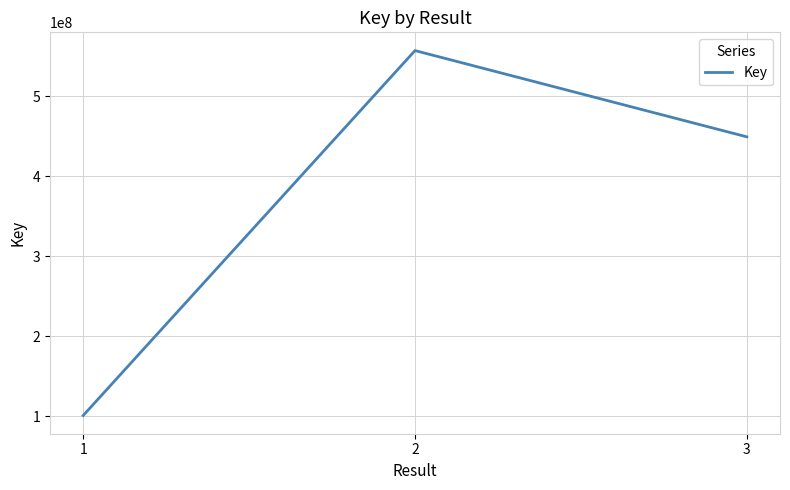

List the labels in order of value, smallest first.

1, 3, 2